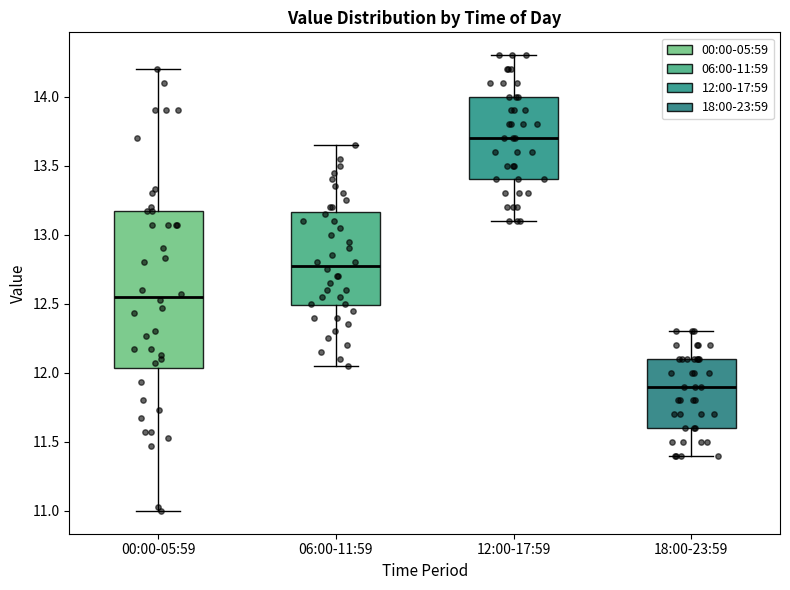

Reading left to right, read every box against the y-axis: the position of its median line, the range the box covers, and the ends of its whiskers. The values are not printed on the chart, so give them approximately, as read against the axis.

00:00-05:59: median 12.55, box 12.05 to 13.15, whiskers 11.00 to 14.20
06:00-11:59: median 12.80, box 12.50 to 13.15, whiskers 12.05 to 13.65
12:00-17:59: median 13.70, box 13.40 to 14.00, whiskers 13.10 to 14.30
18:00-23:59: median 11.90, box 11.60 to 12.10, whiskers 11.40 to 12.30